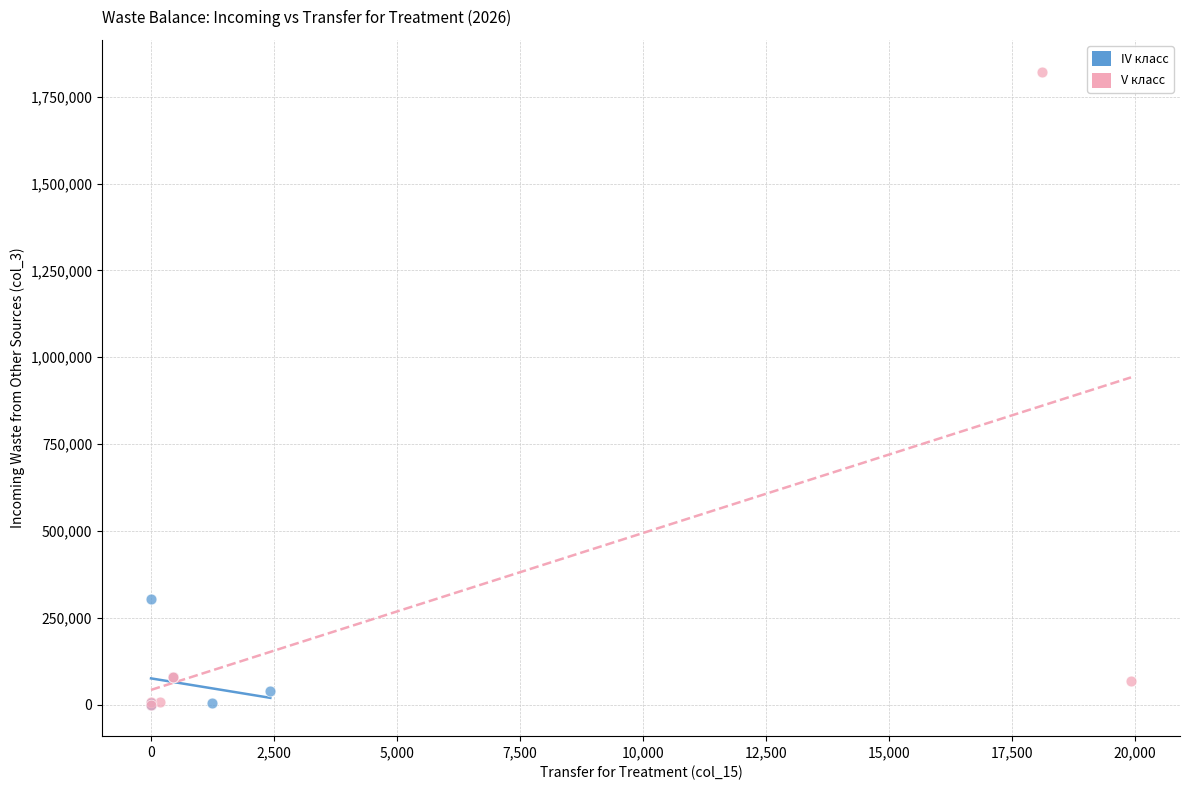

Which series has the widest spread of Y values?

V класс